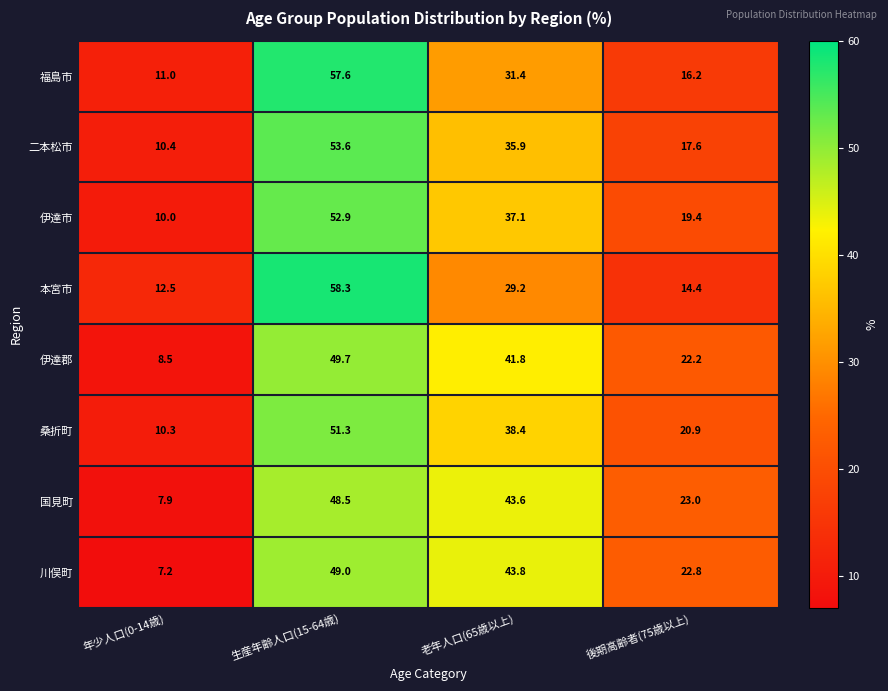

Which series changed the most between 年少人口(0-14歳) and 後期高齢者(75歳以上)?

川俣町